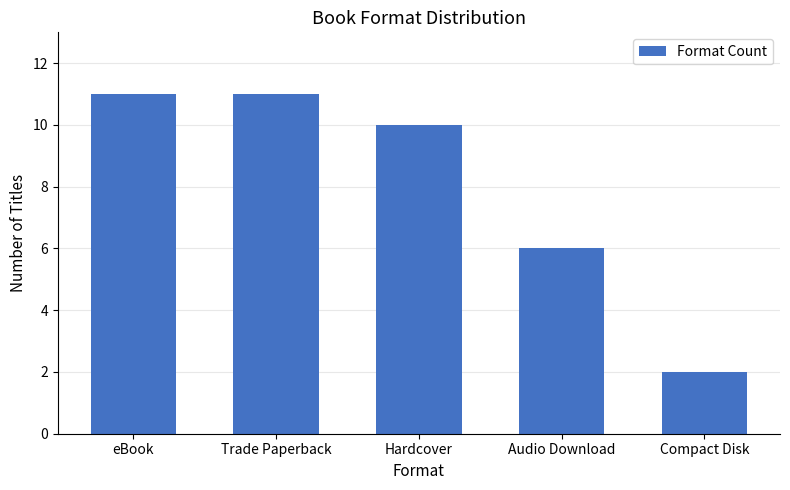

What is the approximate value at Trade Paperback?

11